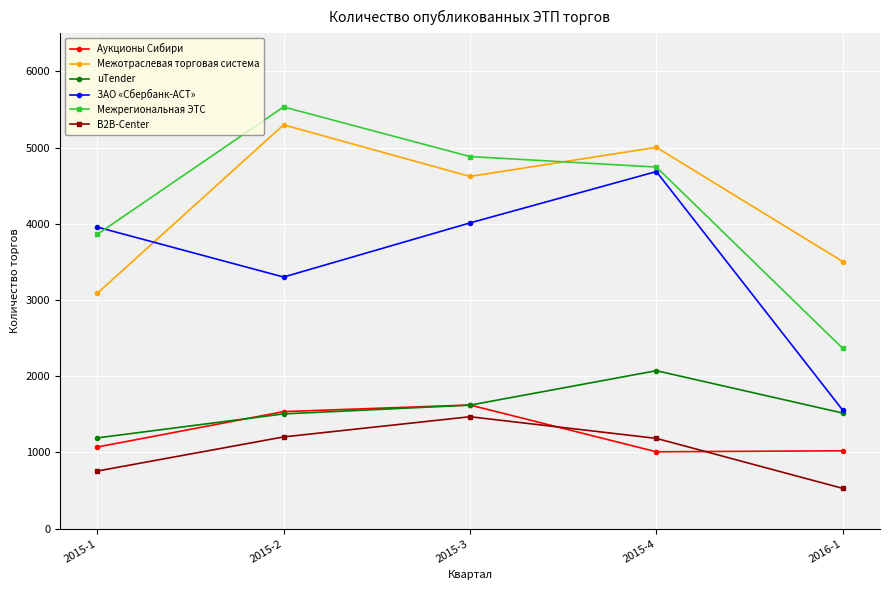

What is the difference between the highest and lowest values at 2016-1?

2976